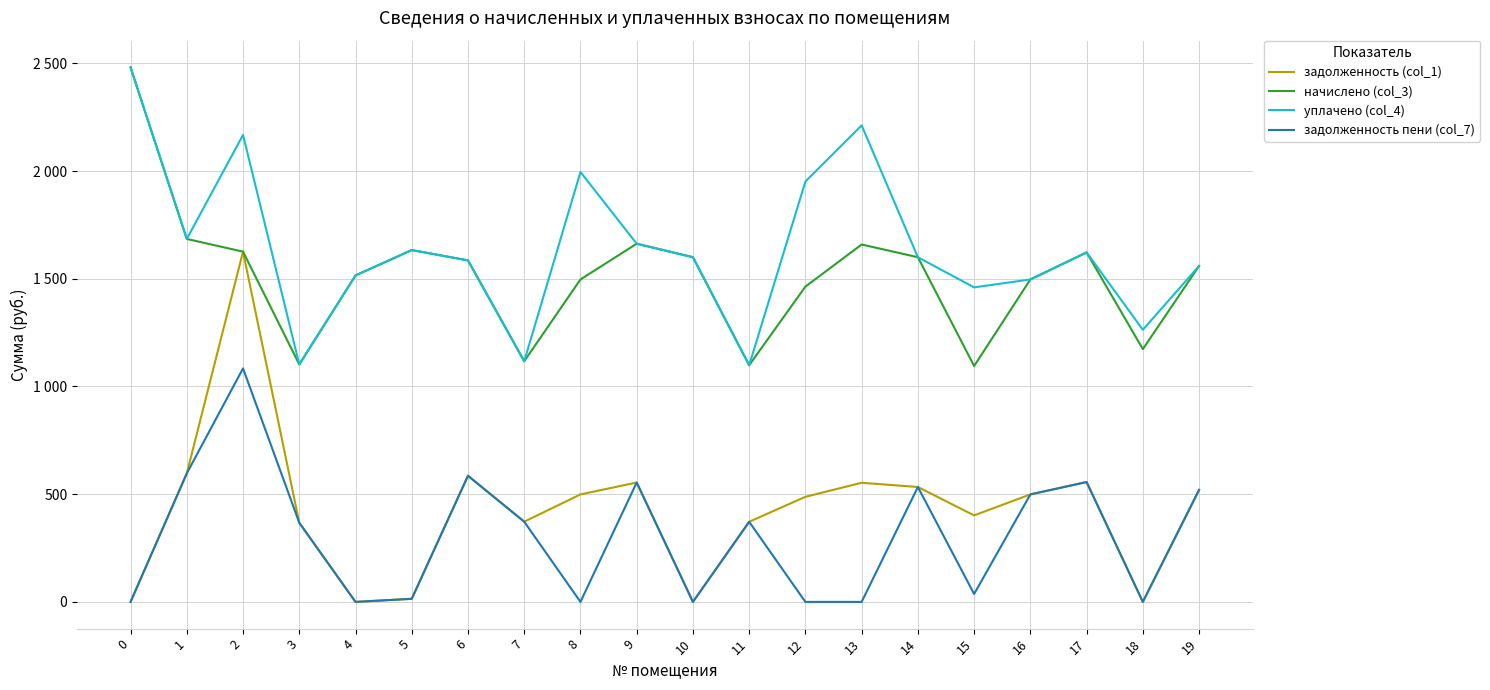

Is it true that задолженность (col_1) equals 519.9 at 19?

True